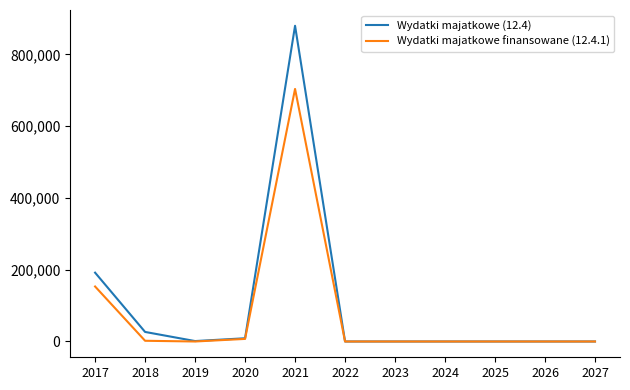

Which series has the largest range (max minus min)?

Wydatki majatkowe (12.4)